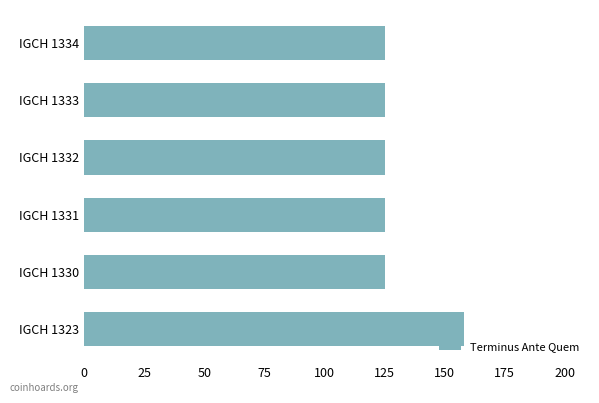

Between IGCH 1323 and IGCH 1333, which is larger?

IGCH 1323